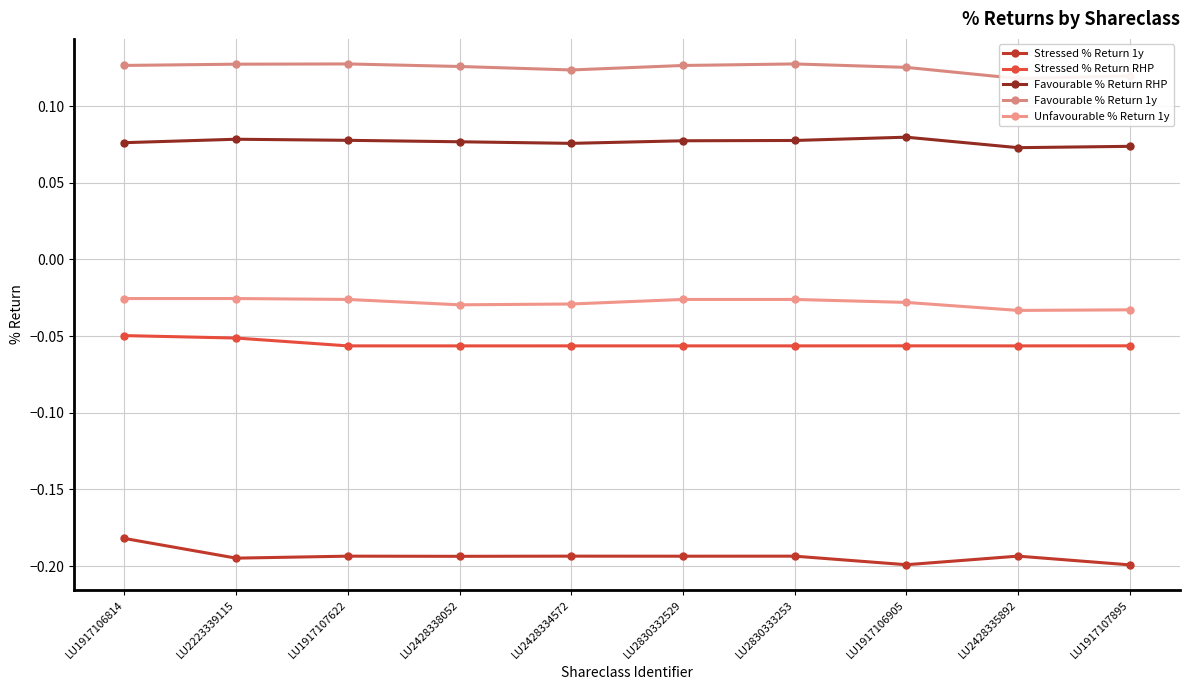

True or false: Favourable % Return RHP and Unfavourable % Return 1y intersect in this chart.

False